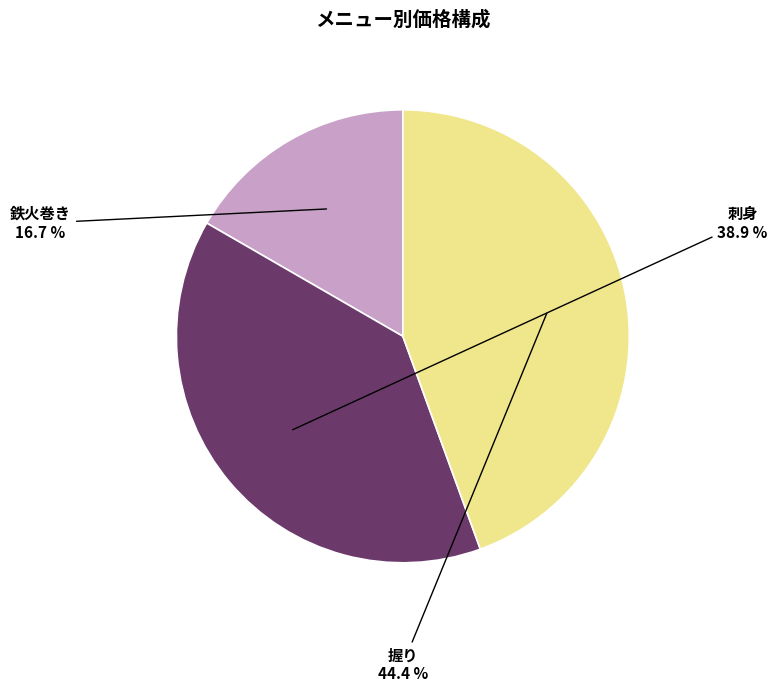

Does any single category account for the majority?

No